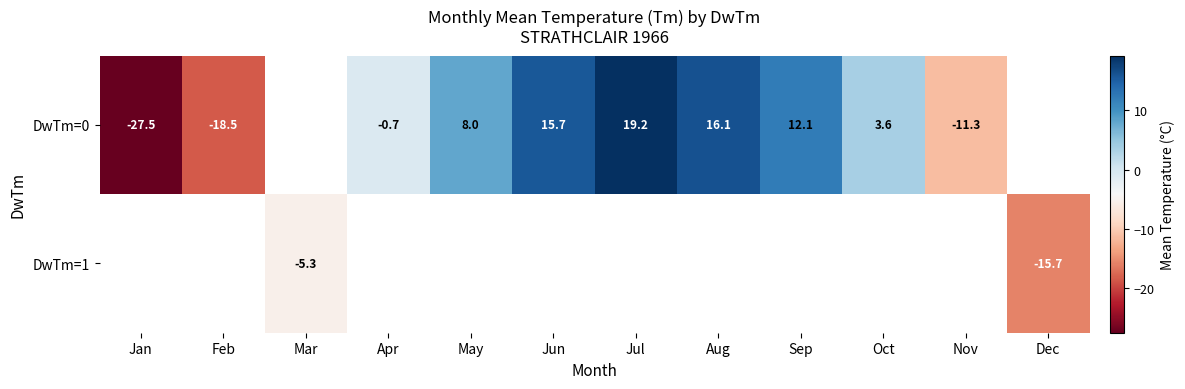

Which has a higher value, Oct or May?

May